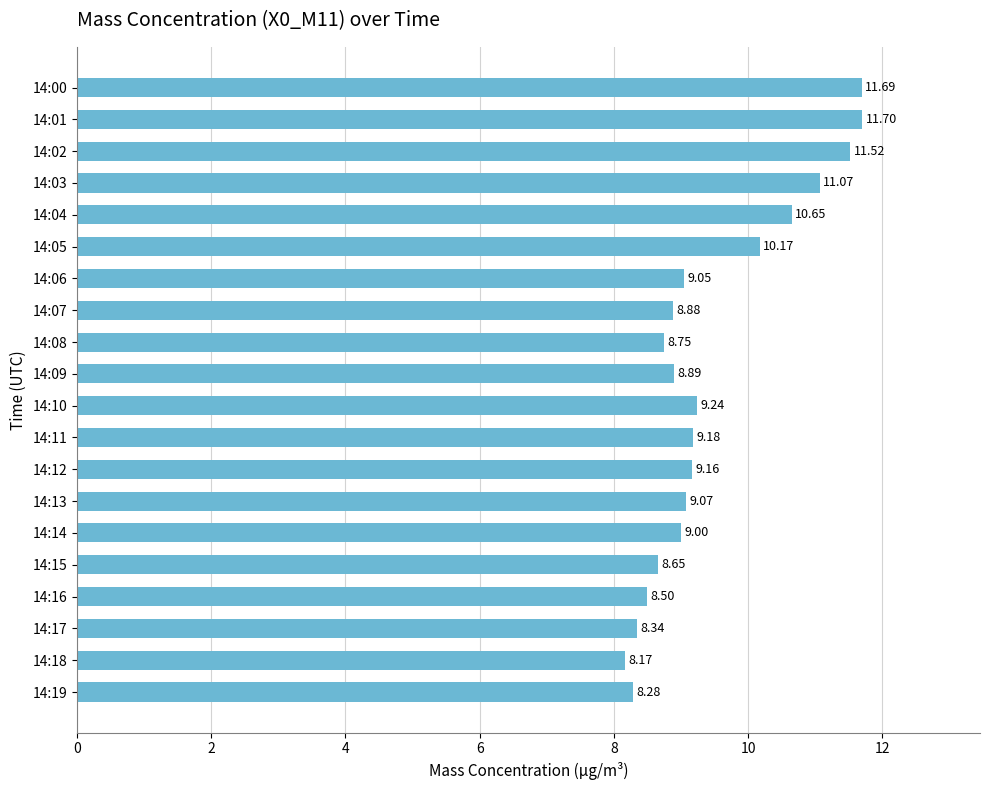

Approximately how many times larger is the value at 14:03 compared to 14:11?

1.2